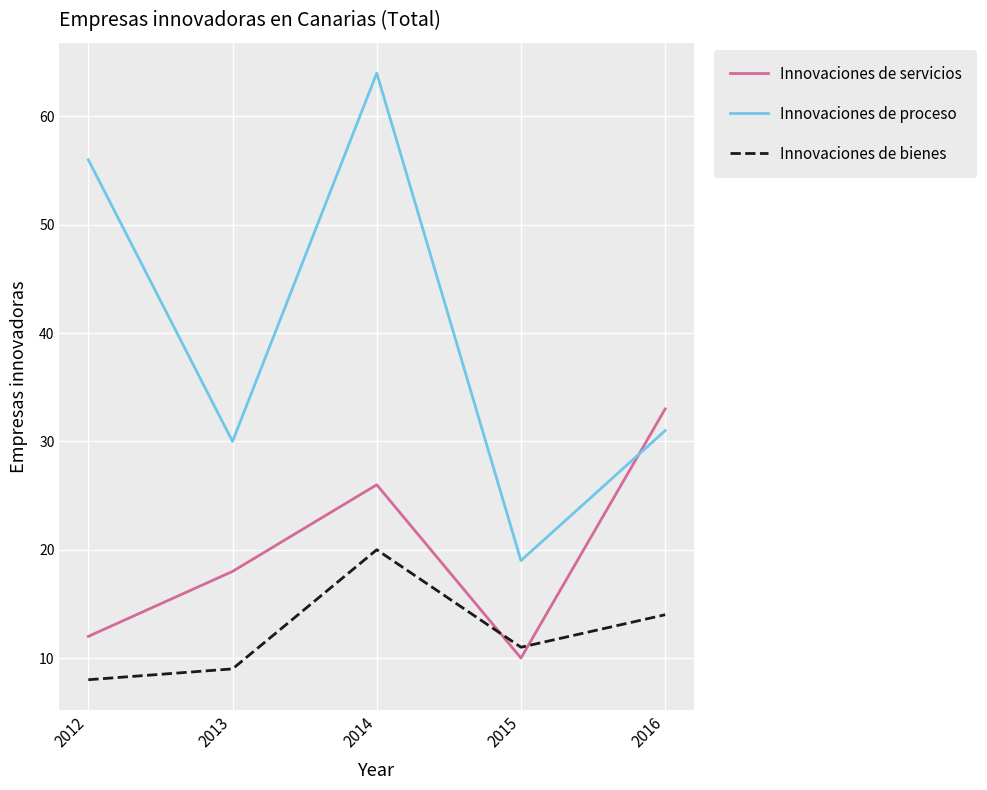

Is it true that Innovaciones de bienes equals 11 at 2015?

True